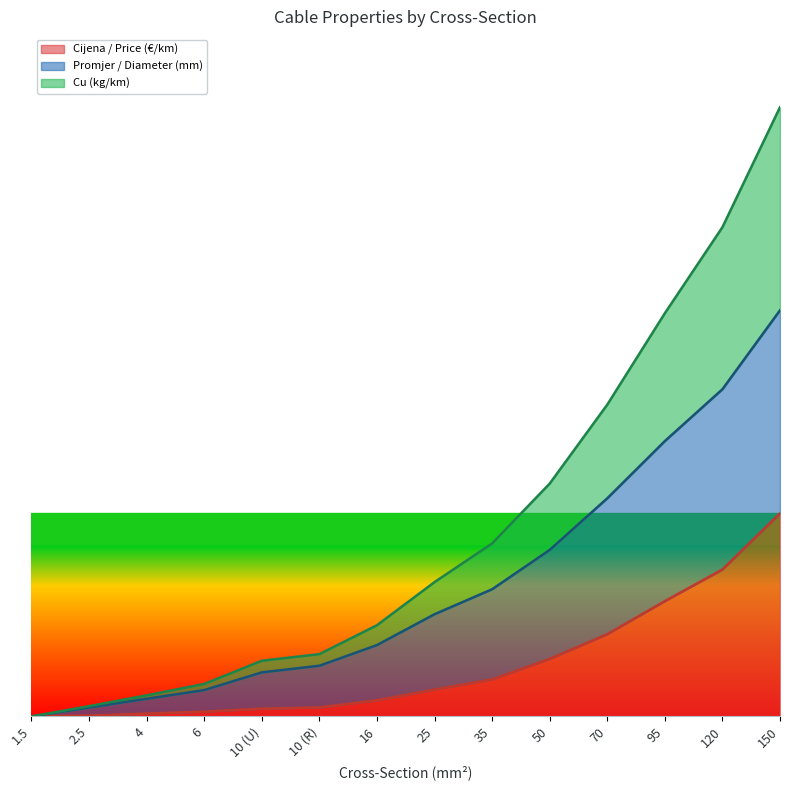

What is the greatest value displayed?

3.0